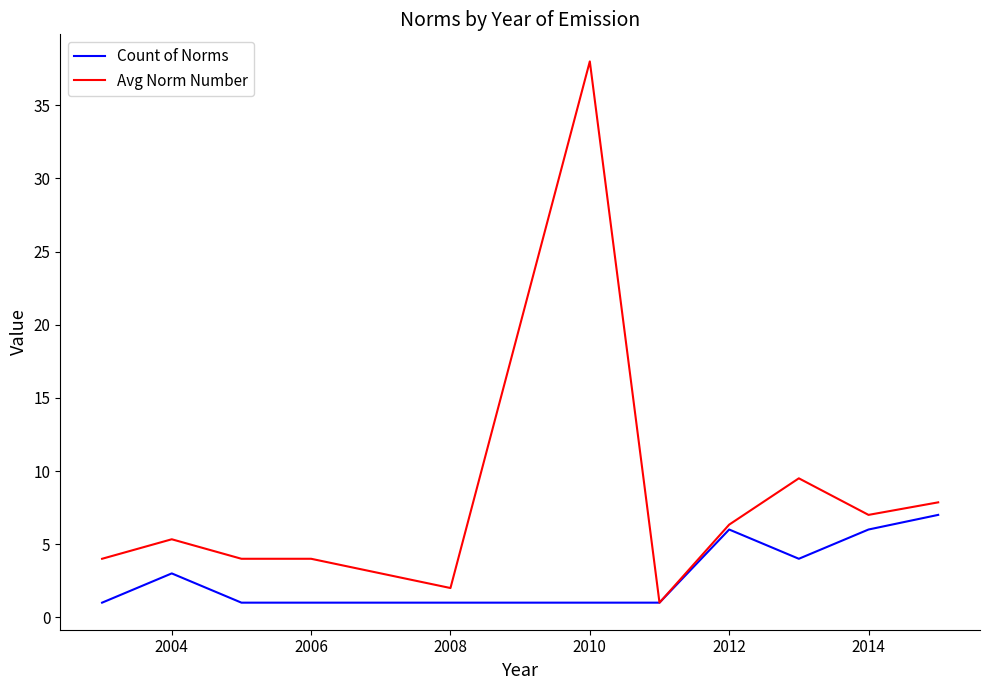

Count the number of categories in the chart.

11